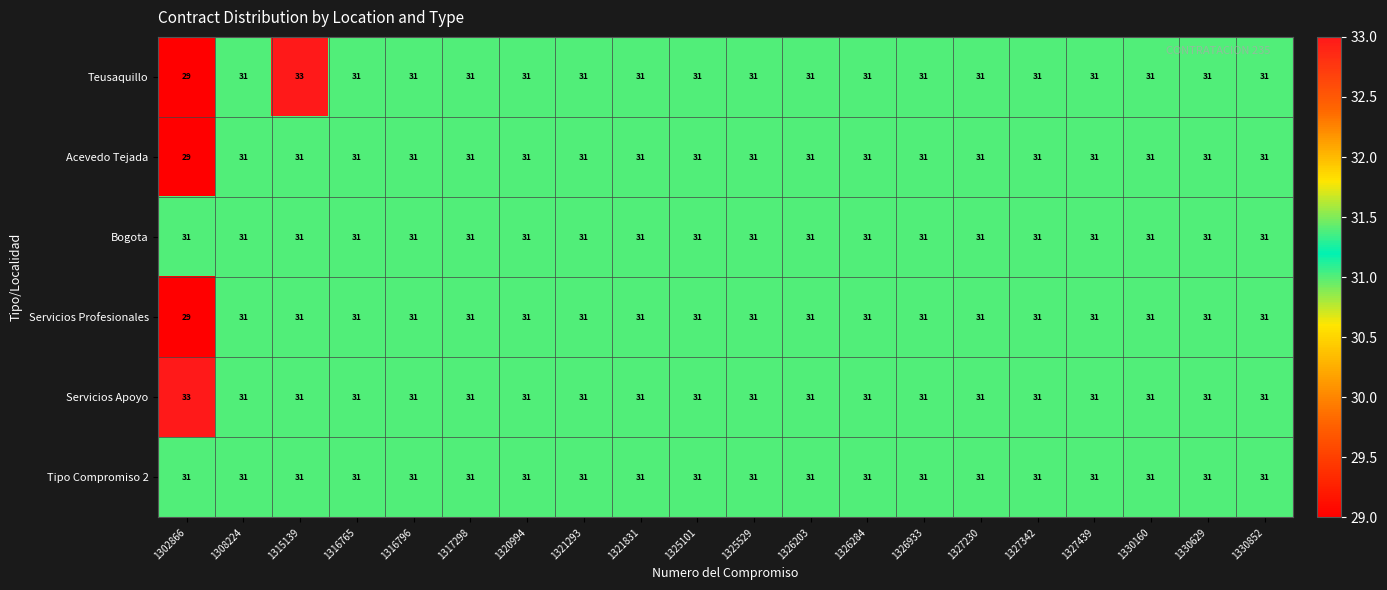

True or false: Acevedo Tejada has a value of 31 at 1321293.

True